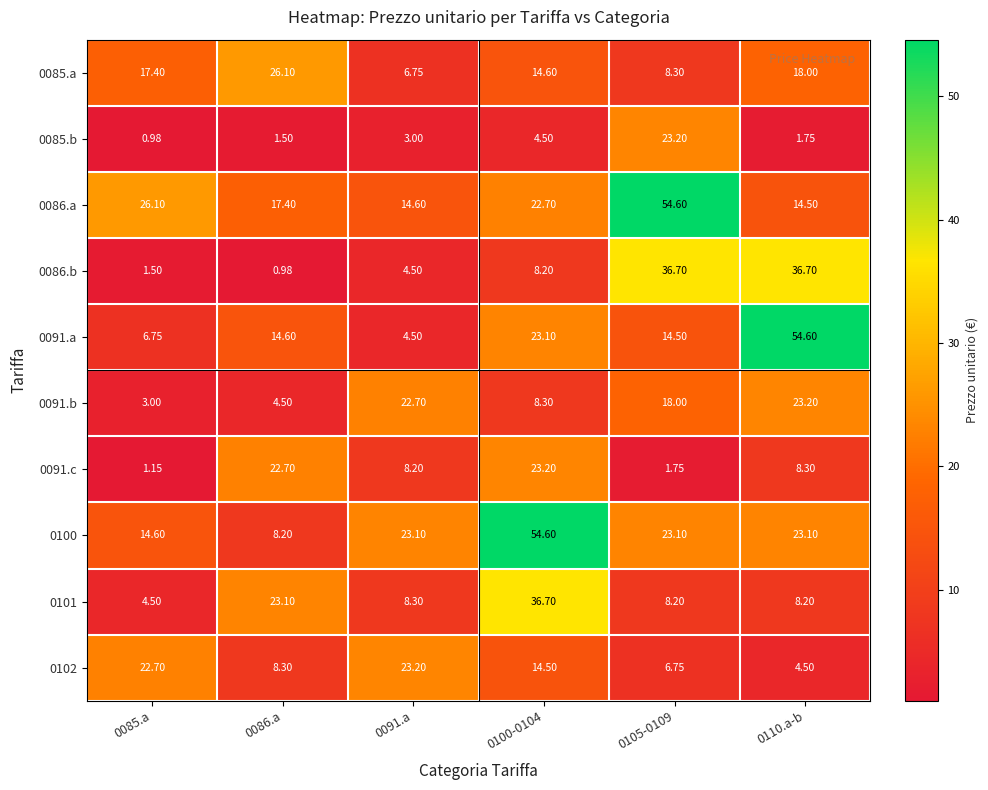

Is the value of 0086.a at 0085.a greater than the value of 0085.a at 0105-0109?

Yes